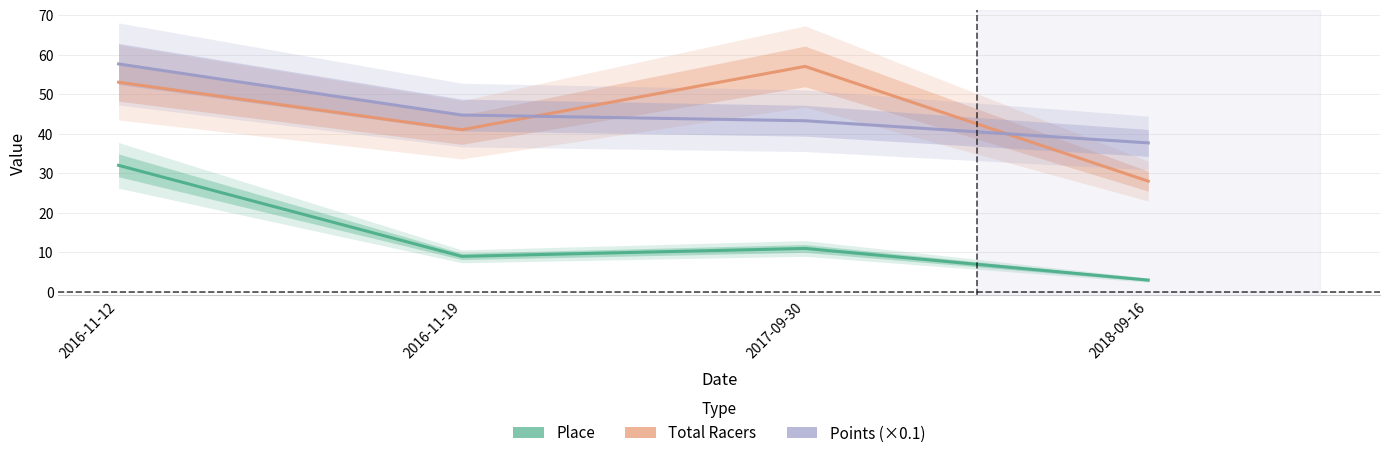

Rank the categories by Points value from lowest to highest.

2018-09-16, 2017-09-30, 2016-11-19, 2016-11-12